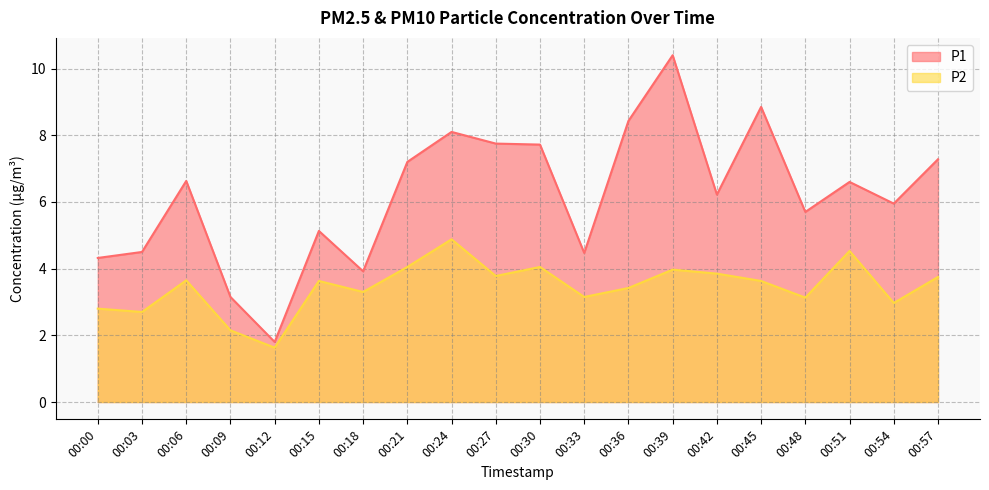

What is the difference between the highest and lowest values at 00:57?

3.5